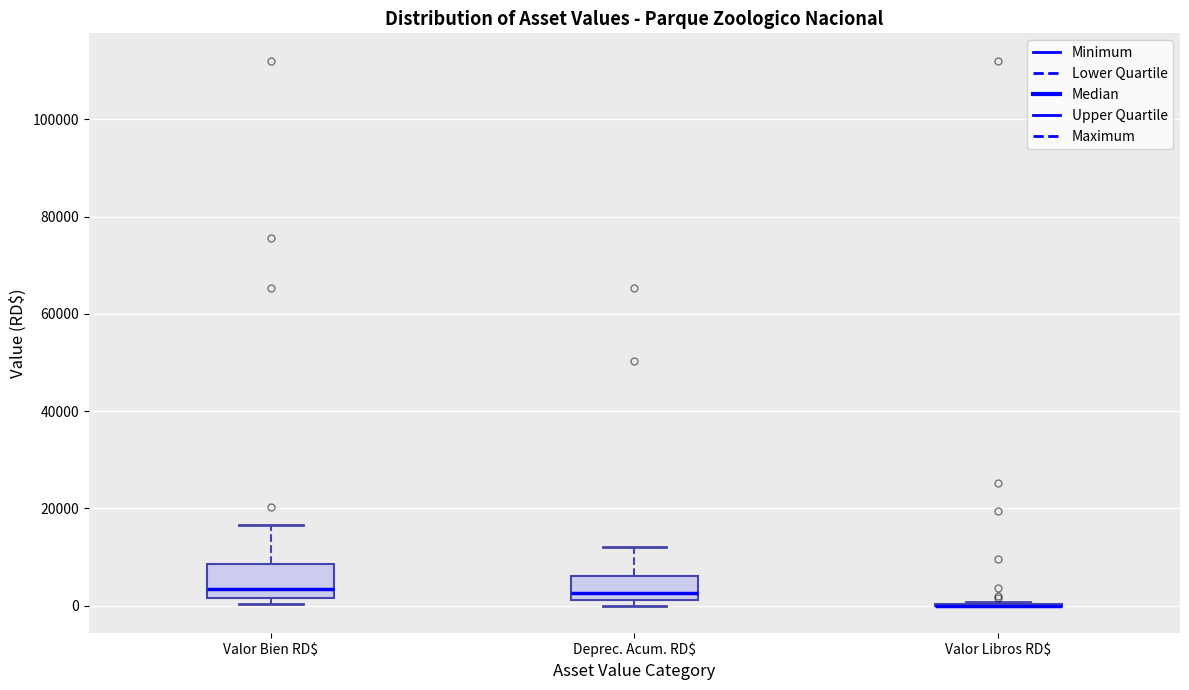

Reading left to right, transcribe this box plot: for each box, give where its median line is, the range the box spans, and where its two whiskers end, as read against the y-axis. The values are not printed on the chart, so give them approximately, as read against the axis.

Valor Bien RD$: median 4000, box 2000 to 8000, whiskers 0 to 16000
Deprec. Acum. RD$: median 2000 (just above the box's lower edge), box 2000 to 6000, whiskers 0 to 12000
Valor Libros RD$: box collapsed to a line at 0, whiskers 0 to 0